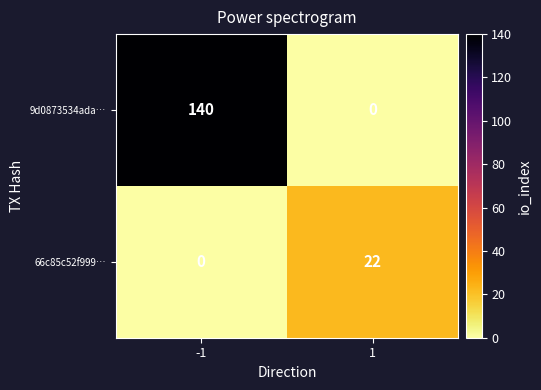

The value of 9d0873534ada… at 1 is 0. True or false?

True